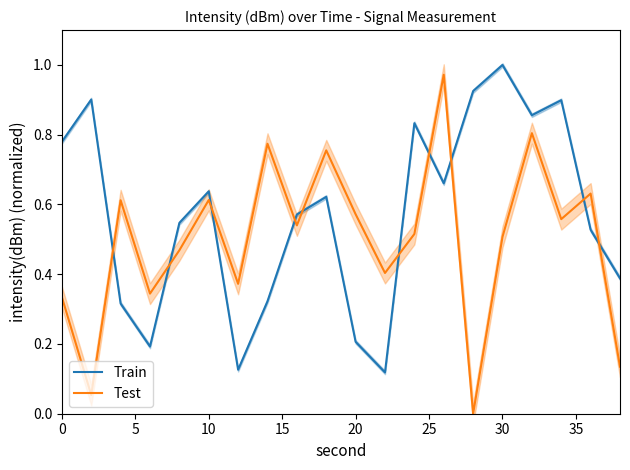

True or false: Train and Test cross at least once.

True